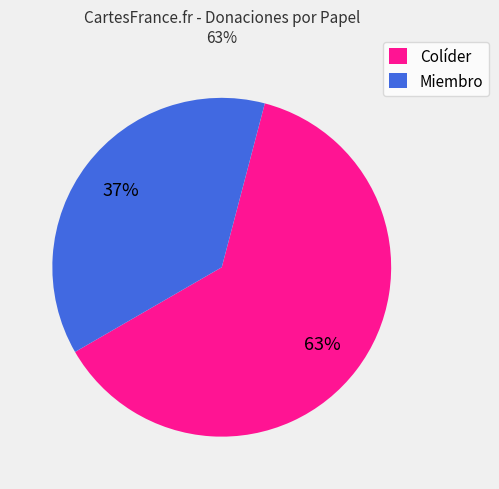

Does any single category account for the majority?

Yes